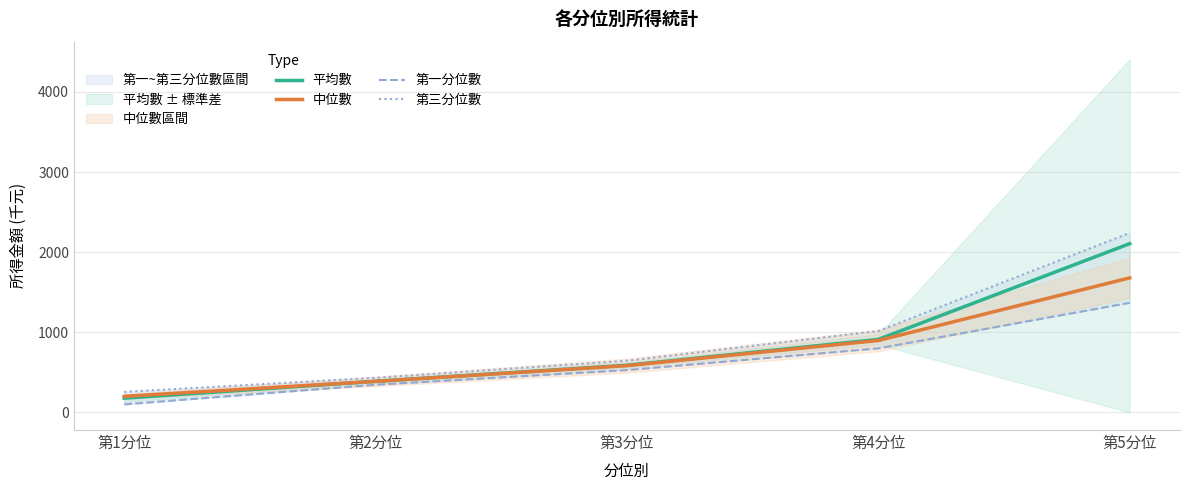

How many values in the 第三分位數 series exceed 645?

2